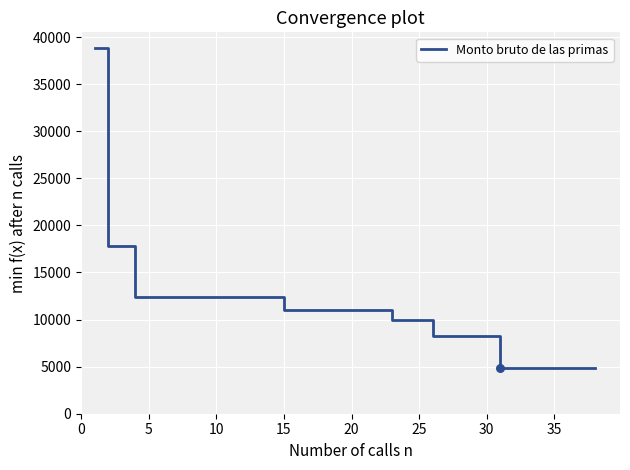

What is the difference between the maximum and minimum values?

33907.2